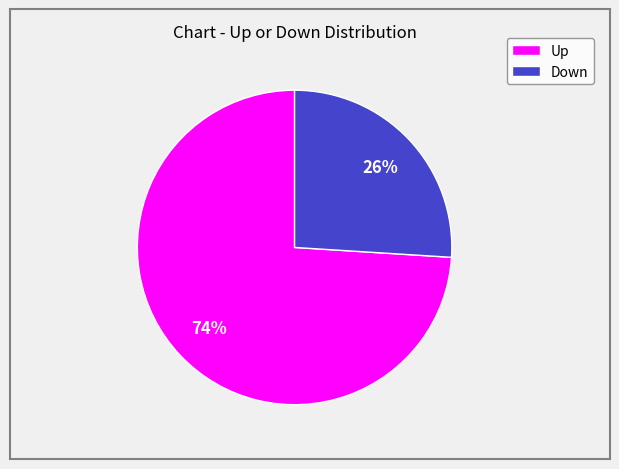

How many slices are in this pie chart?

2